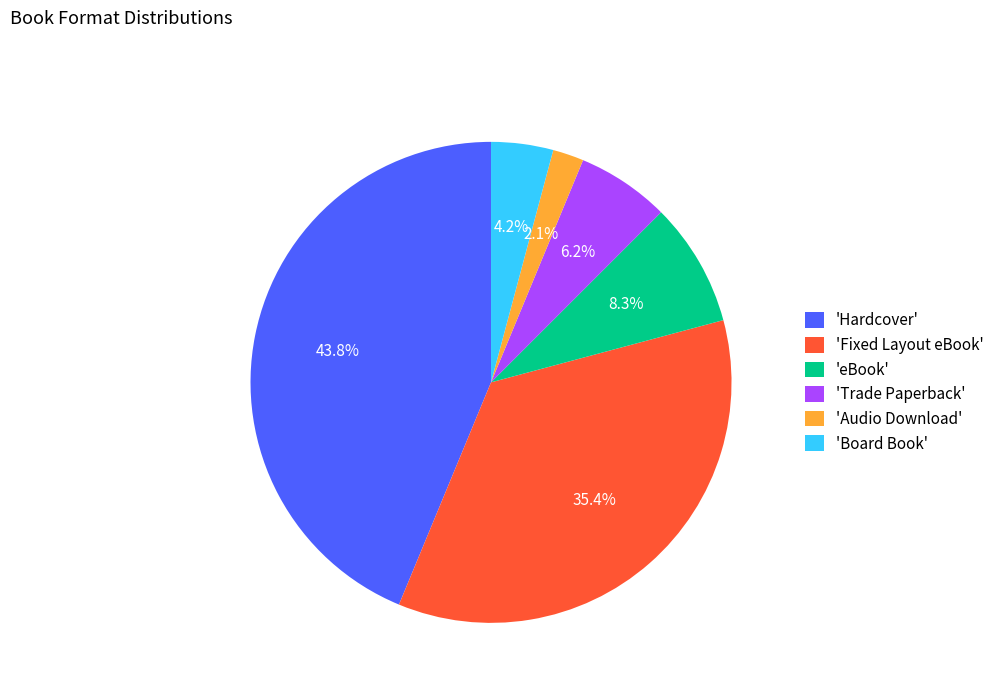

Between 'Hardcover' and 'Fixed Layout eBook', which is larger?

'Hardcover'